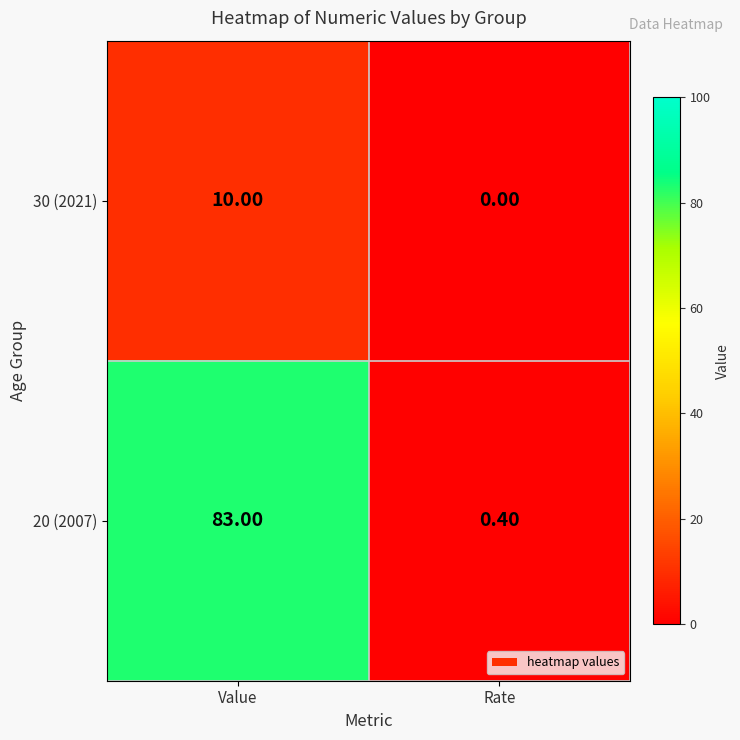

What is the difference between the highest and lowest values at Rate?

0.4